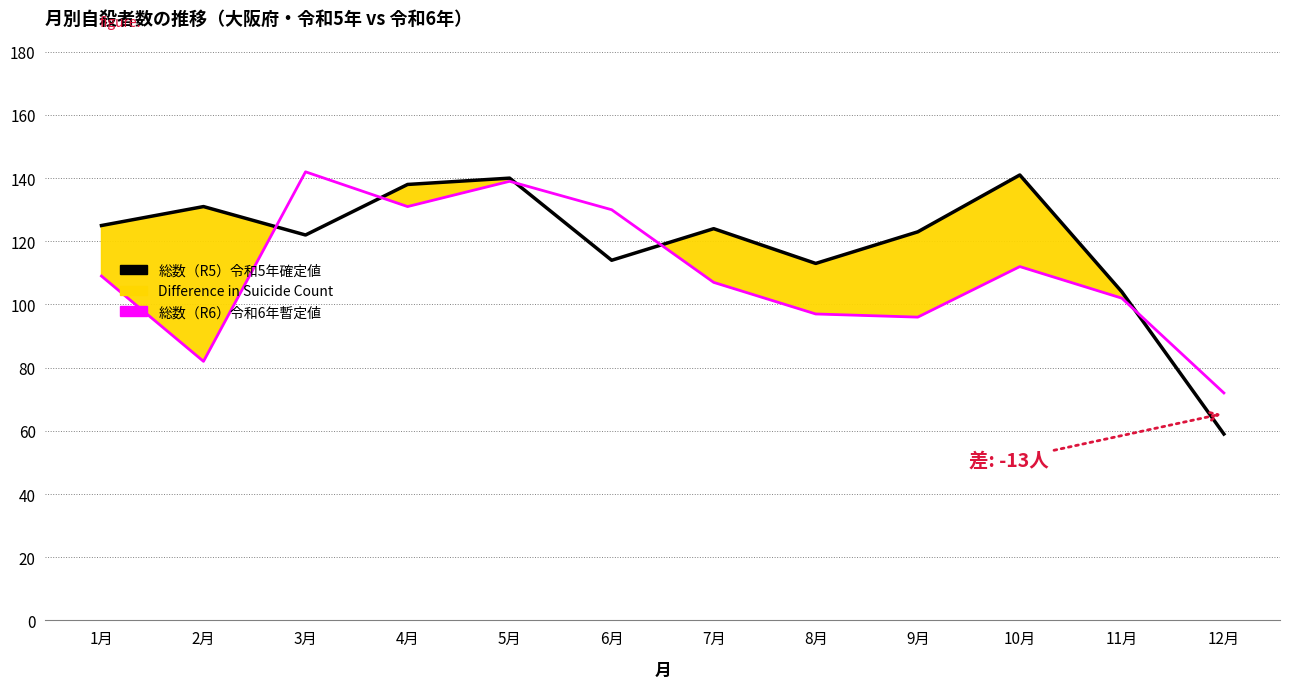

At 7月, list the series in order from smallest to largest.

総数（R6）令和6年暫定値, 総数（R5）令和5年確定値